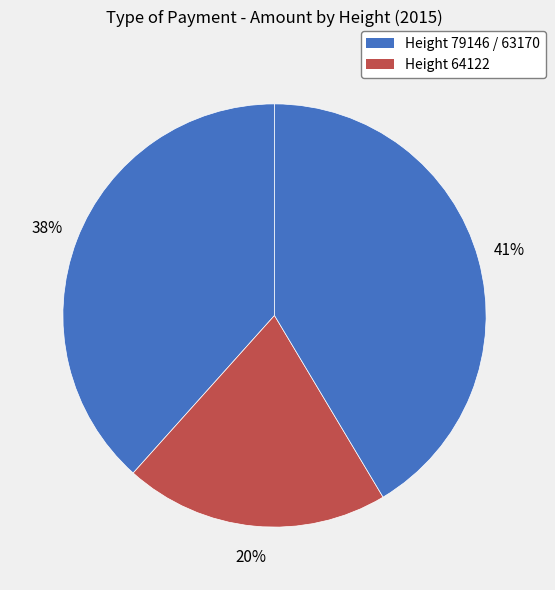

How many segments does this pie chart have?

3